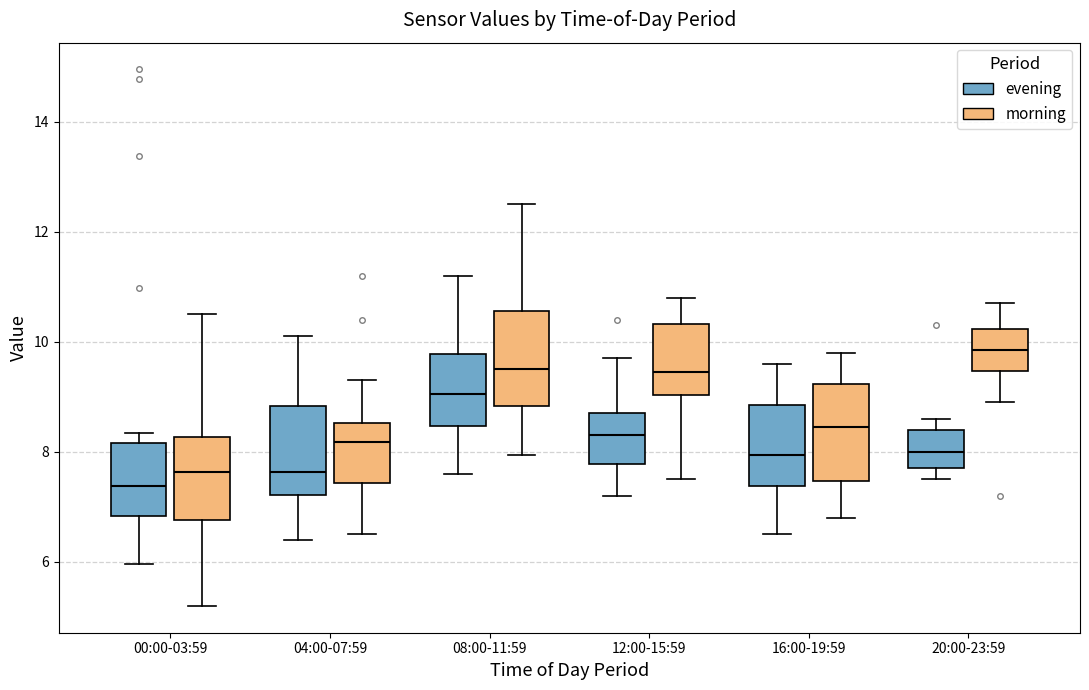

Which box's median line is the highest?

20:00-23:59 (morning)